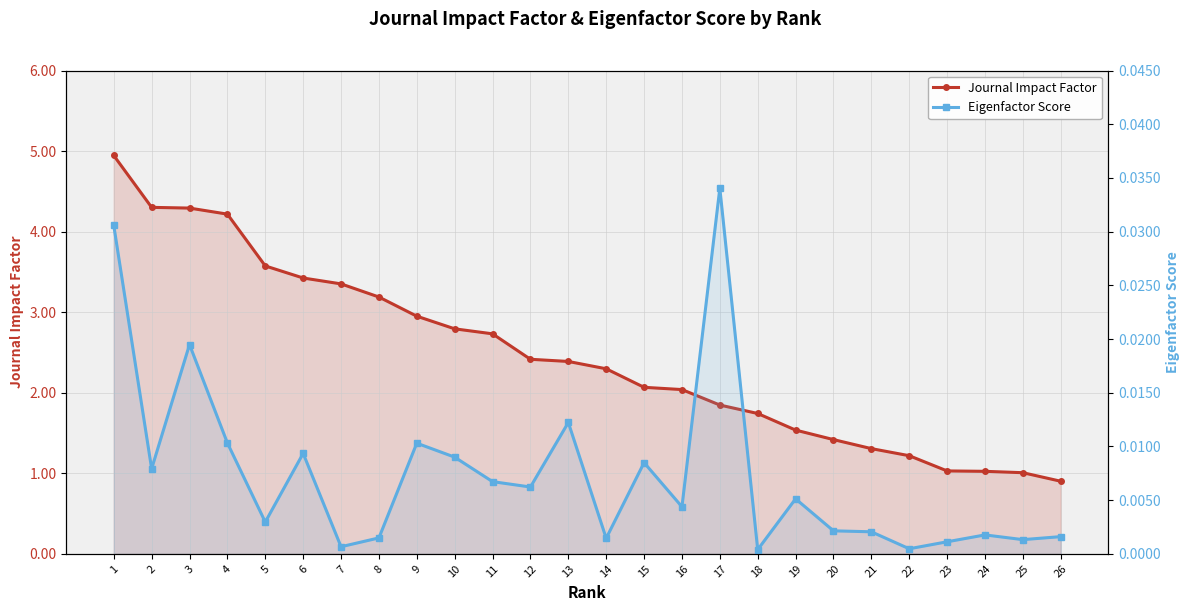

Where does the Journal Impact Factor series first go above 2?

1